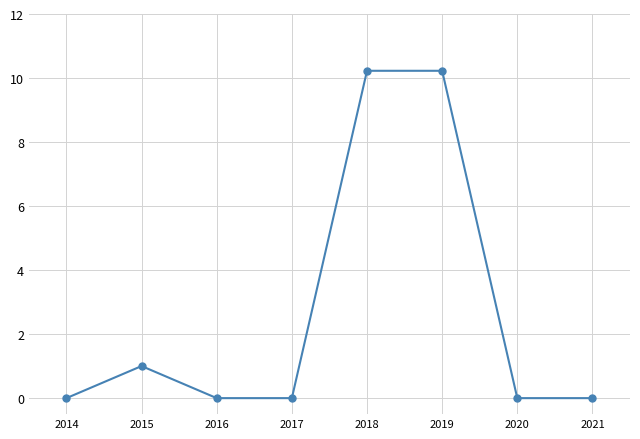

What is the change in value from 2015 to 2016?

-1.0